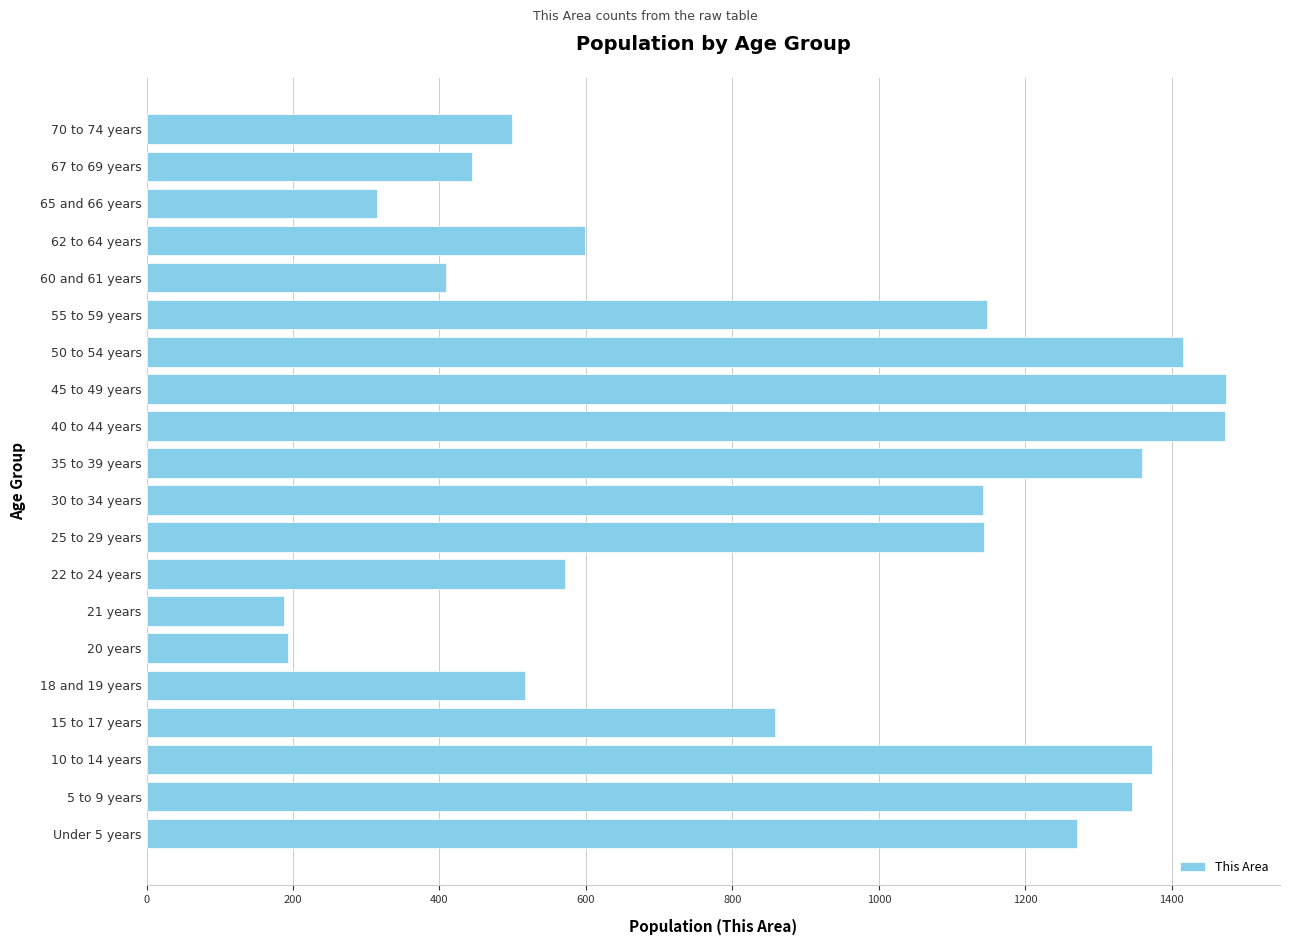

What is the change in value from 22 to 24 years to 60 and 61 years?

-163